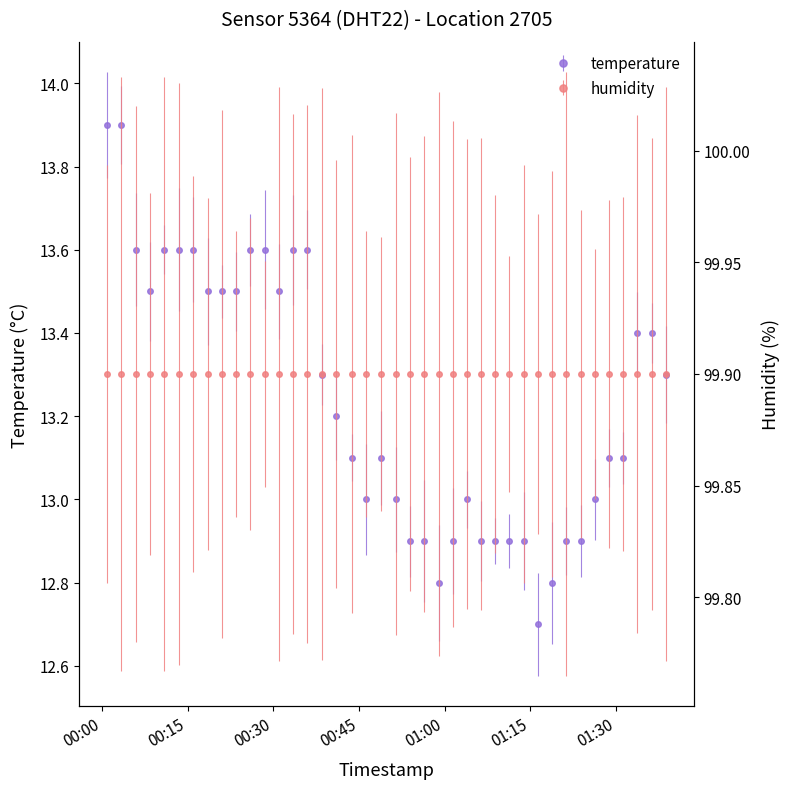

What is the minimum value shown in the chart?

12.7